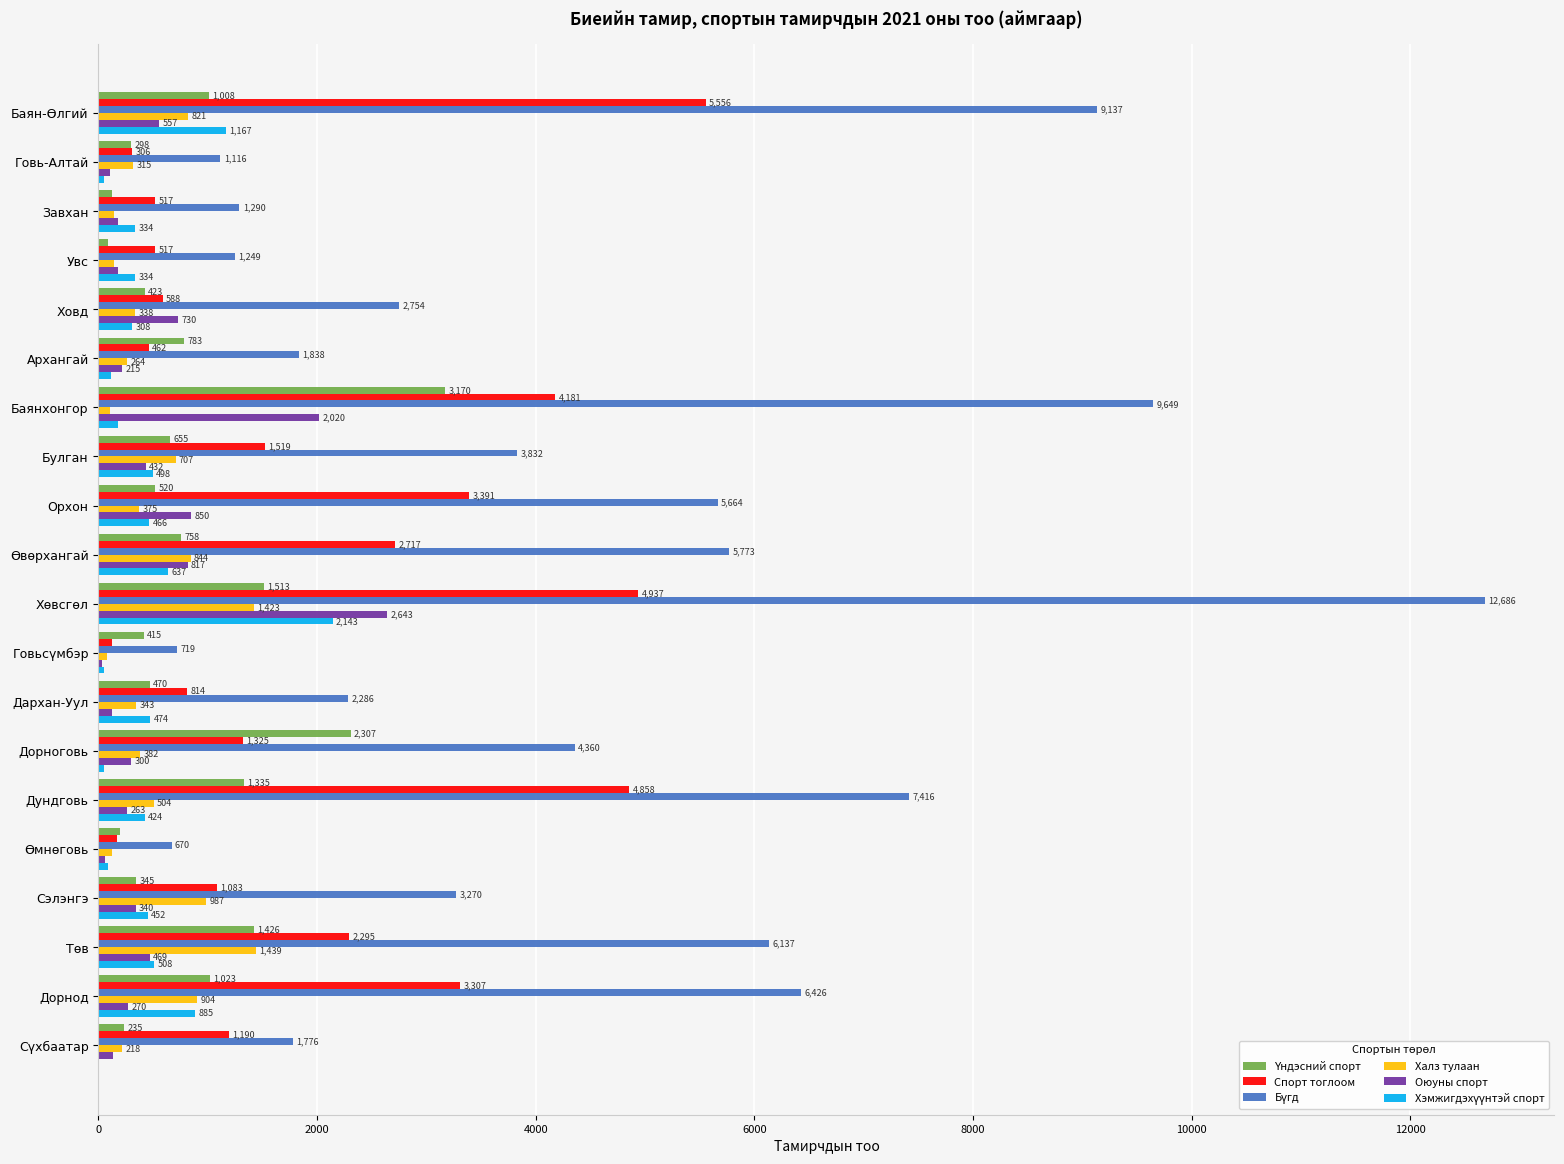

What is the greatest value displayed?

12686